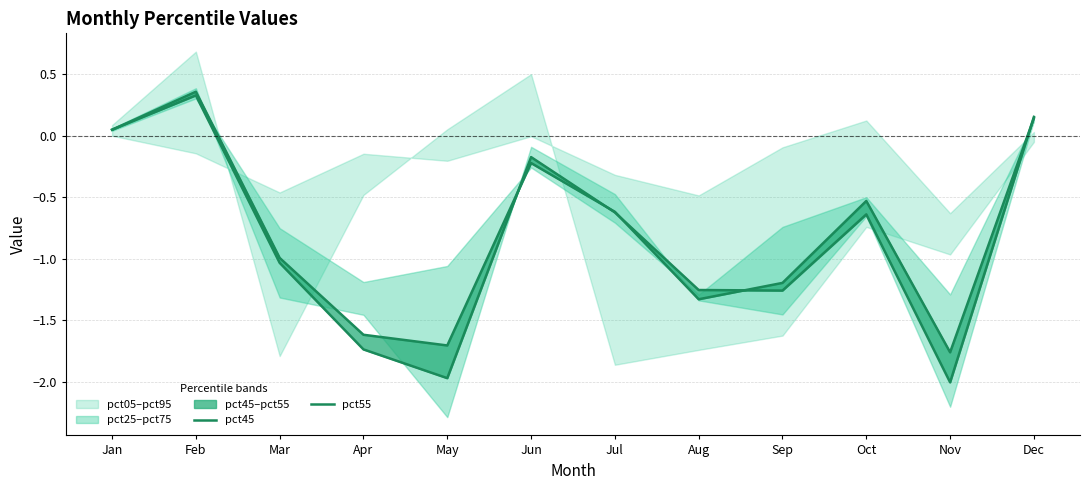

At Jan, list the series in order from largest to smallest.

pct45, pct55